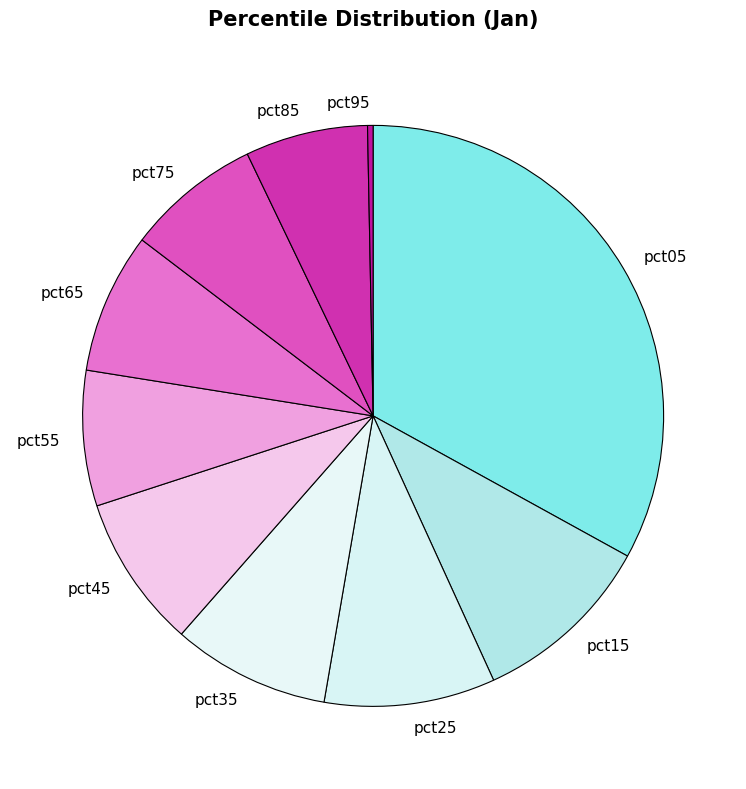

Count the number of slices in the pie.

10